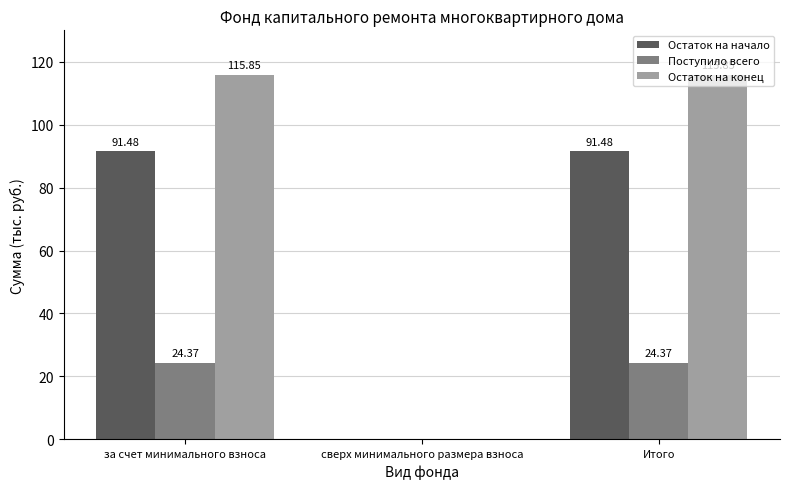

At which label does Поступило всего first exceed 24?

за счет минимального взноса